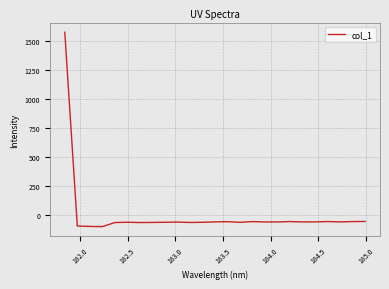

What is the maximum value shown in the chart?

1572.1